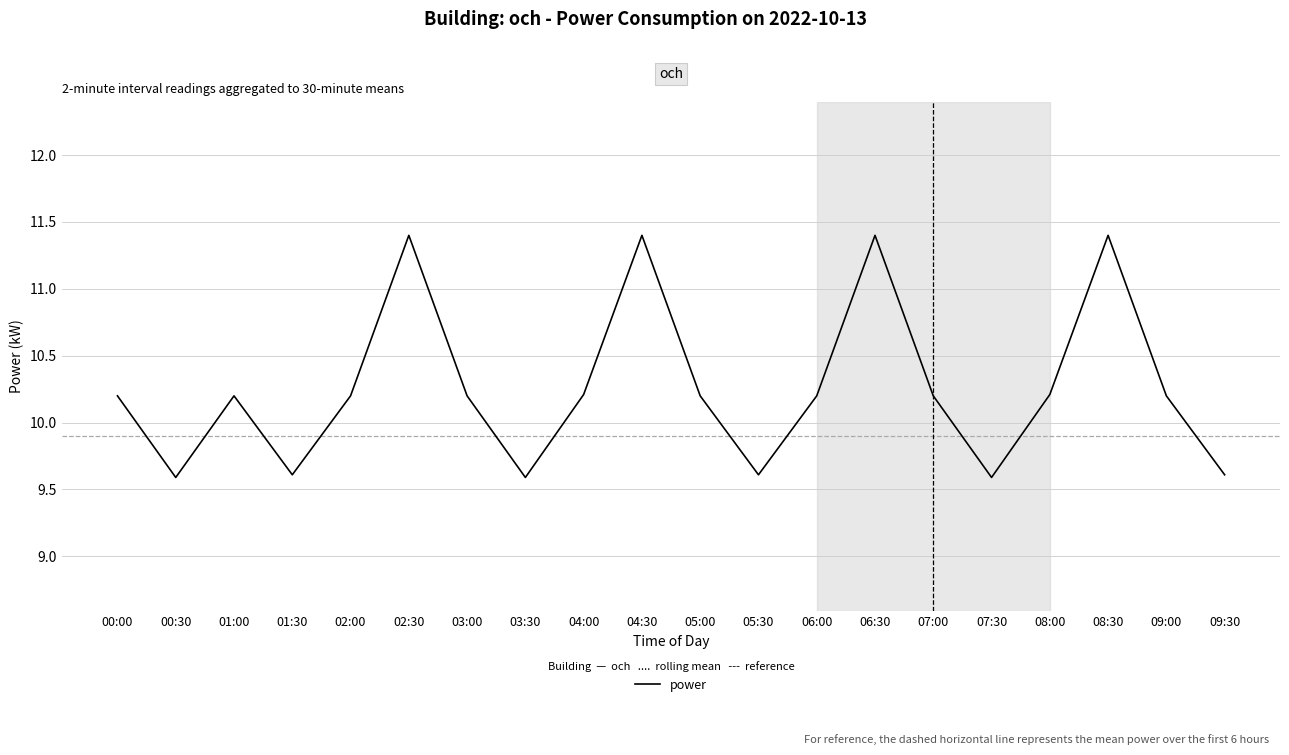

What is the average value?

10.3